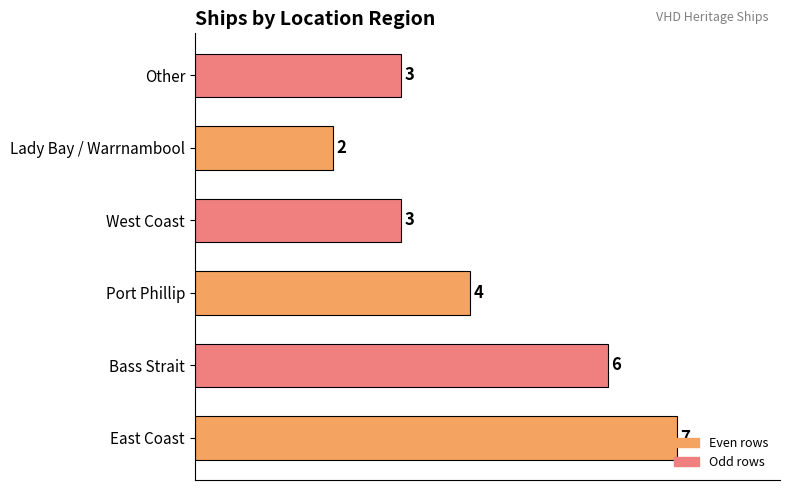

What is the ratio of the value at West Coast to the value at East Coast?

0.4